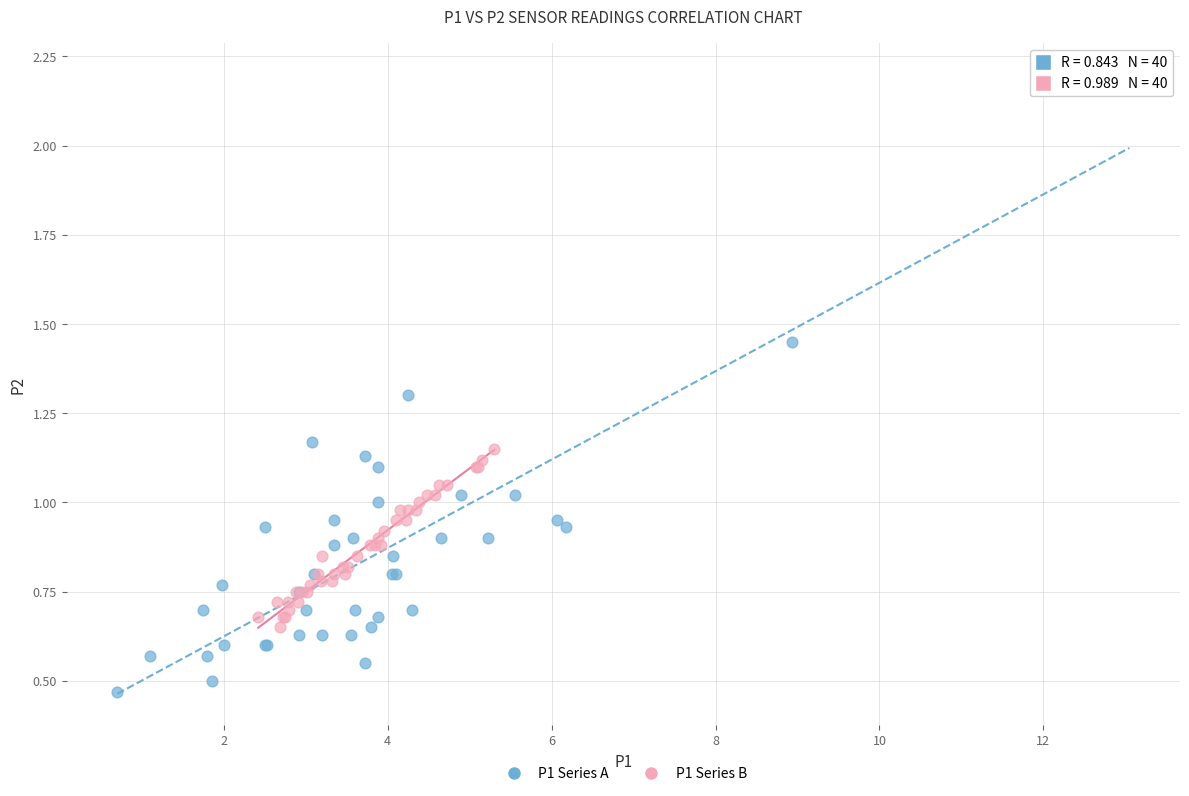

Which series contains the highest Y value?

P1 Series A